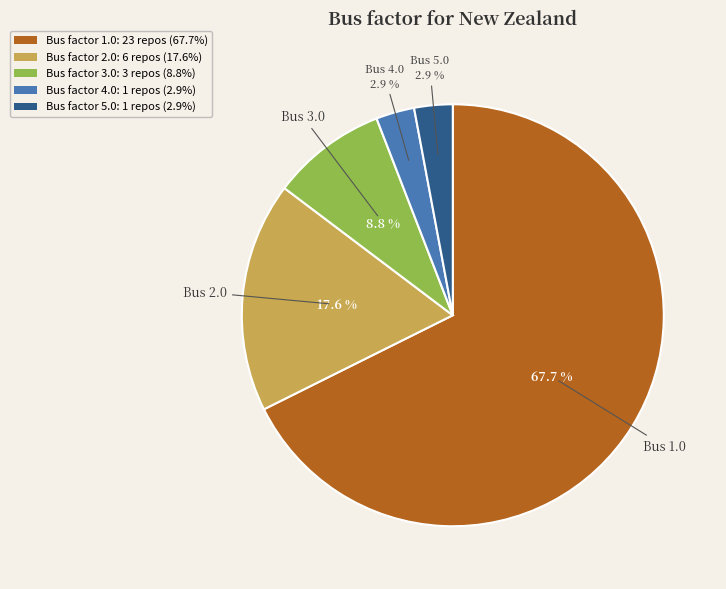

Combined, do Bus factor 5.0: 1 repos (2.9%) and Bus factor 2.0: 6 repos (17.6%) account for over 50%?

No